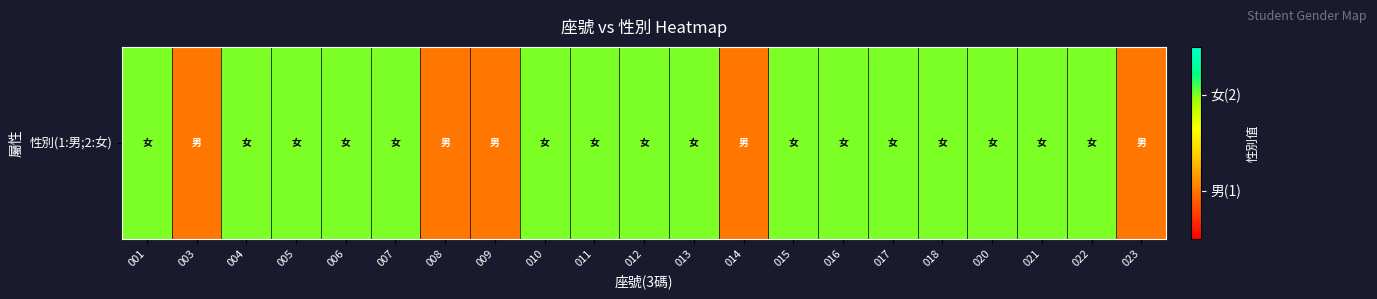

What is the sum of all values?

37